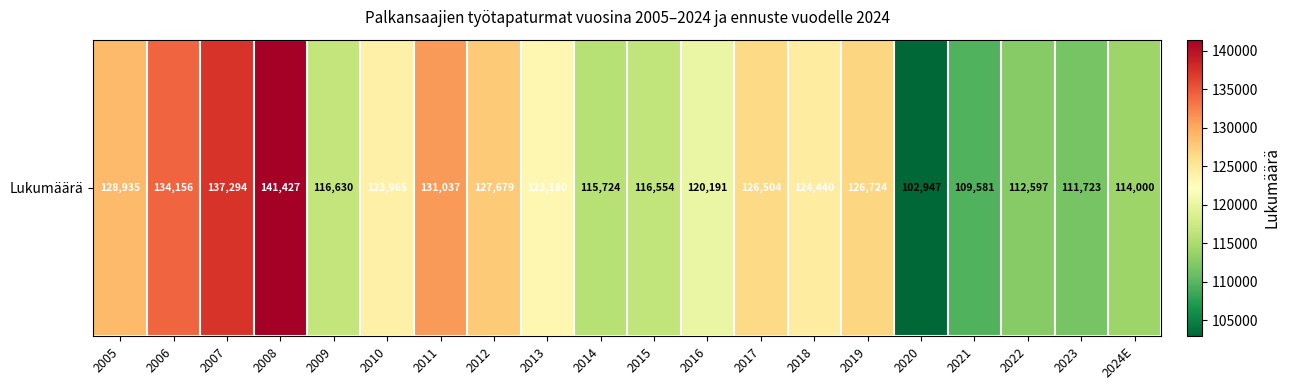

What is the difference between the second highest and minimum values?

34347